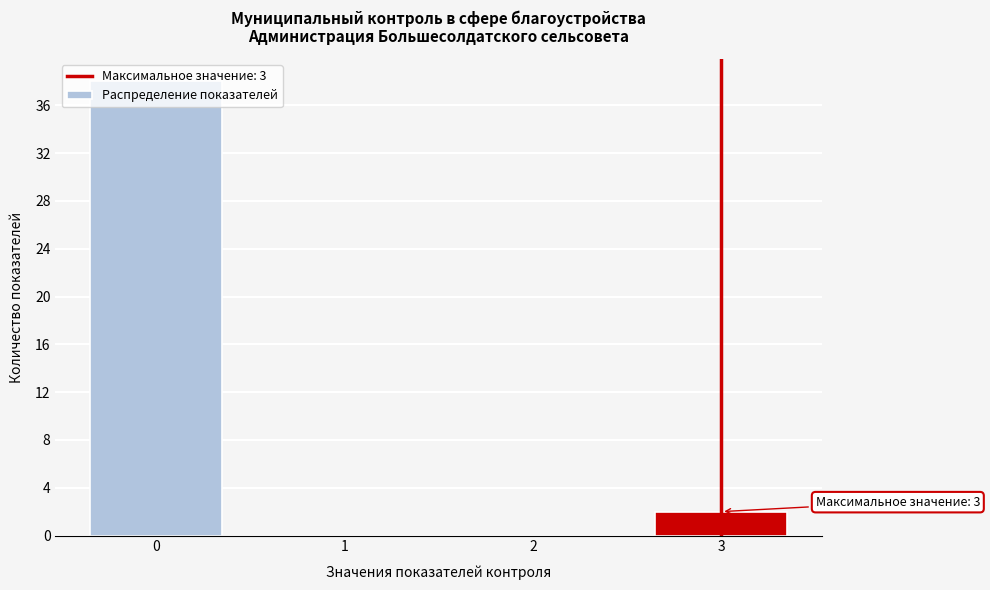

True or false: the data shows 0 at 1.

True